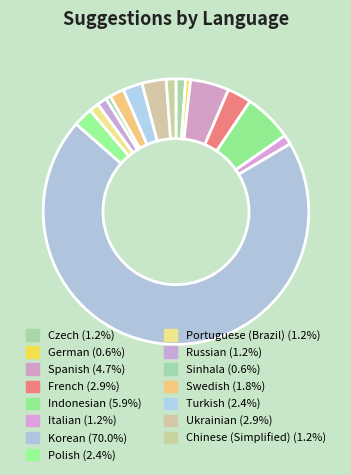

Which slice represents more than half of the pie?

Korean